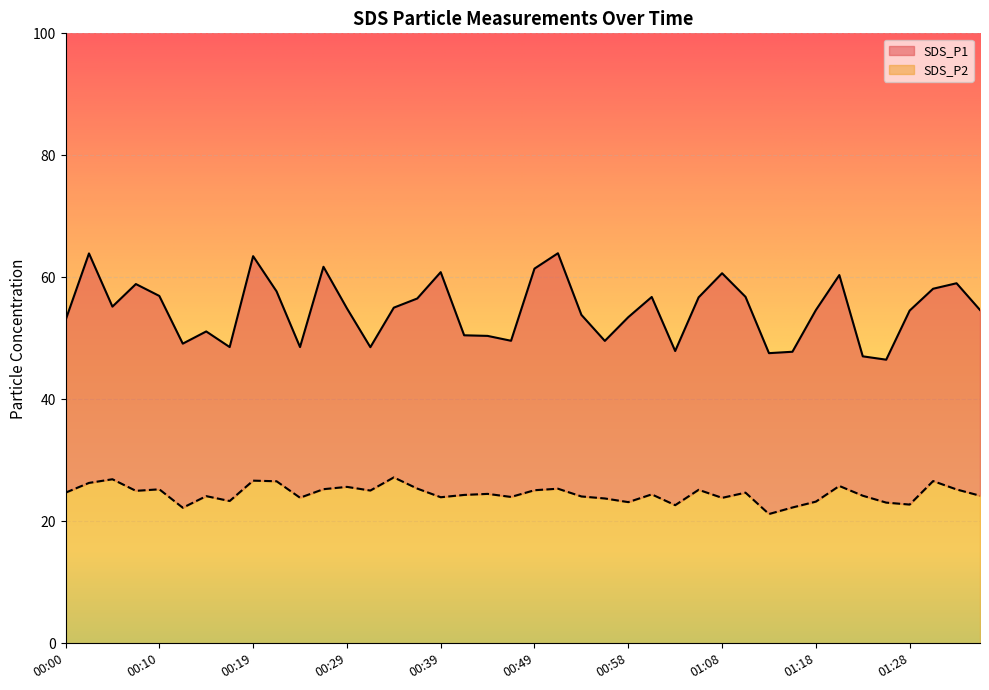

Reading left to right, extract all data points from this chart.

SDS_P1: 00:00=53.0	00:02=63.9	00:05=55.2	00:07=58.9	00:10=57.0	00:12=49.1	00:14=51.1	00:17=48.6	00:19=63.5	00:22=57.7	00:24=48.6	00:27=61.7	00:29=54.9	00:32=48.5	00:34=55.0	00:36=56.5	00:39=60.9	00:41=50.5	00:44=50.4	00:46=49.6	00:49=61.4	00:51=64.0	00:53=53.9	00:56=49.6	00:58=53.5	01:01=56.8	01:03=47.9	01:06=56.7	01:08=60.7	01:10=56.8	01:13=47.6	01:15=47.8	01:18=54.6	01:20=60.4	01:23=47.0	01:25=46.5	01:28=54.5	01:30=58.1	01:32=59.0	01:35=54.6
SDS_P2: 00:00=24.7	00:02=26.3	00:05=26.9	00:07=25.0	00:10=25.2	00:12=22.2	00:14=24.1	00:17=23.3	00:19=26.7	00:22=26.6	00:24=23.9	00:27=25.3	00:29=25.6	00:32=25.1	00:34=27.2	00:36=25.4	00:39=23.9	00:41=24.3	00:44=24.5	00:46=24.0	00:49=25.1	00:51=25.4	00:53=24.1	00:56=23.8	00:58=23.1	01:01=24.4	01:03=22.6	01:06=25.2	01:08=23.9	01:10=24.7	01:13=21.2	01:15=22.3	01:18=23.2	01:20=25.8	01:23=24.2	01:25=23.1	01:28=22.8	01:30=26.6	01:32=25.2	01:35=24.2